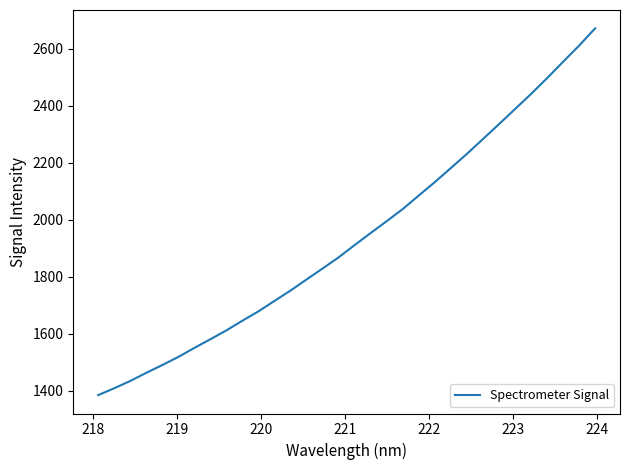

What is the smallest value displayed?

1383.9